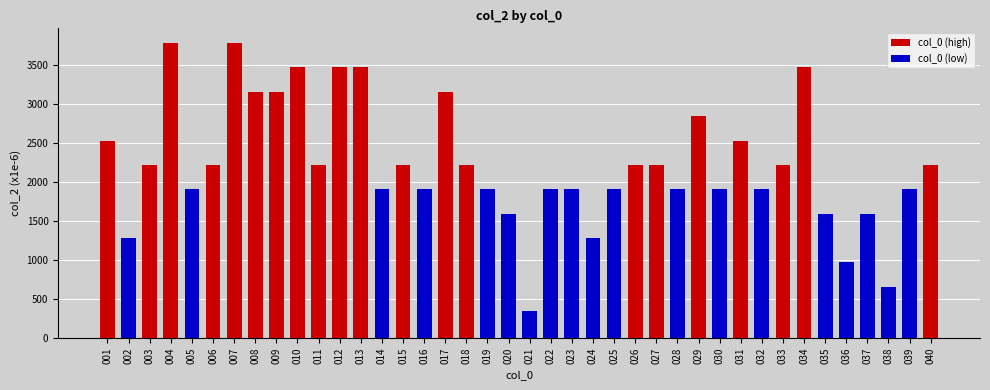

Reading left to right, list all the values displayed in this chart.

2535	1285	2223	3786	1910	2223	3786	3161	3161	3473	2223	3473	3473	1910	2223	1910	3161	2223	1910	1598	348	1910	1910	1285	1910	2223	2223	1910	2848	1910	2535	1910	2223	3473	1598	973	1598	660	1910	2223